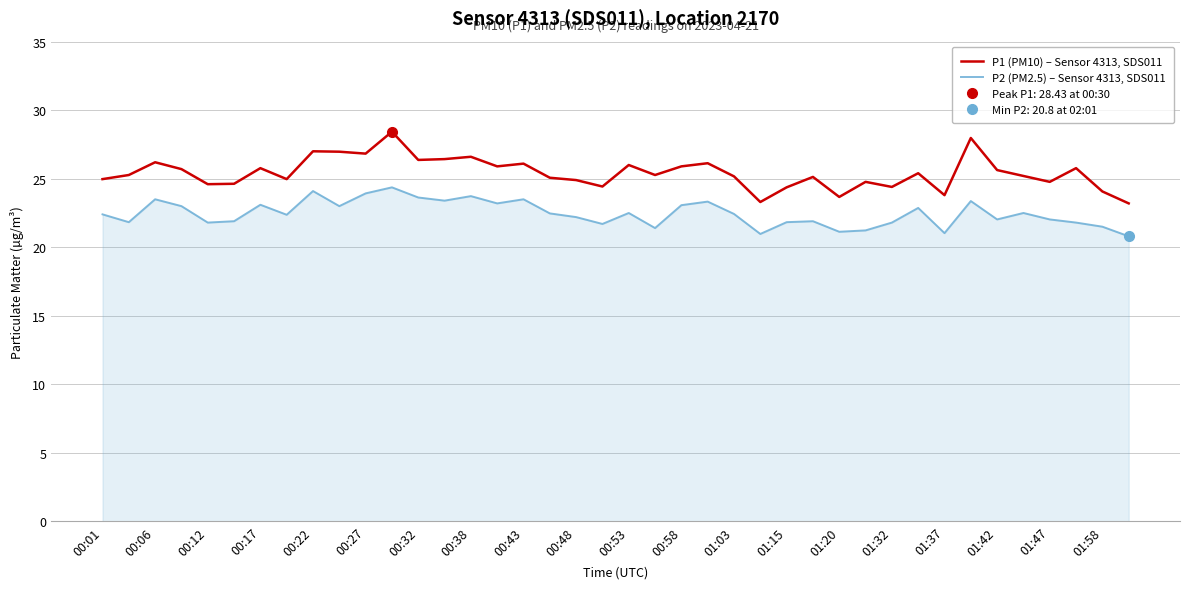

True or false: P2 (PM2.5) – Sensor 4313, SDS011 and P1 (PM10) – Sensor 4313, SDS011 cross at least once.

False